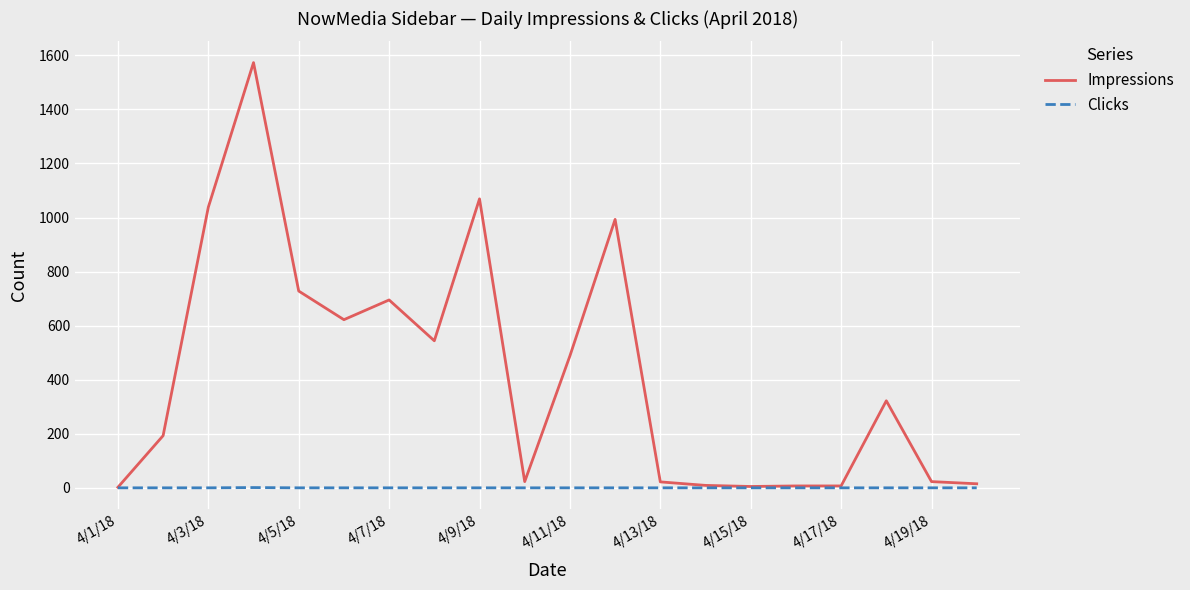

What is the greatest value displayed?

1573